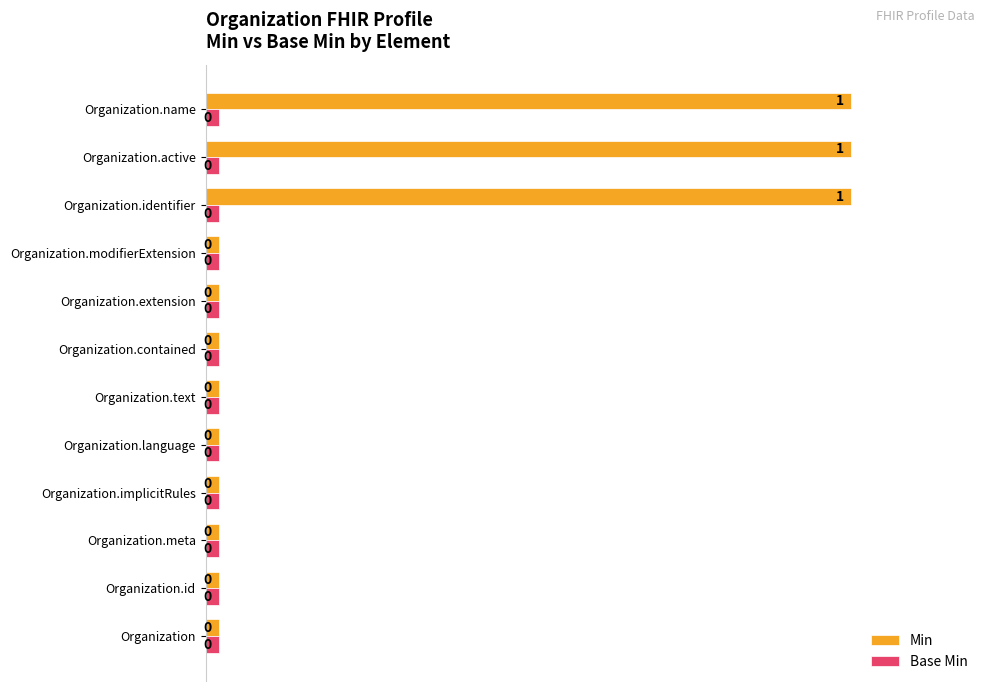

What are all the series names shown in the legend?

Min, Base Min